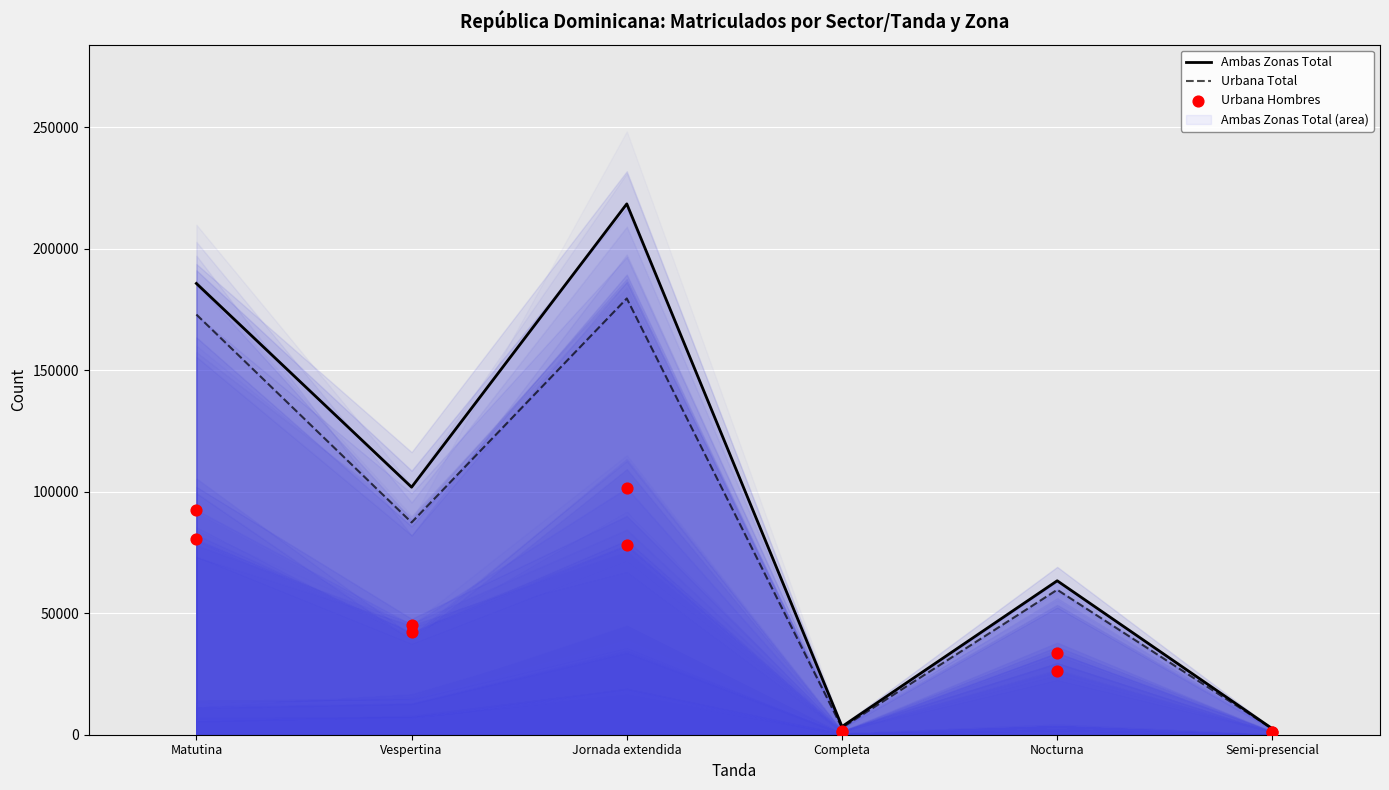

Which series contains the lowest Y value?

Urbana Hombres